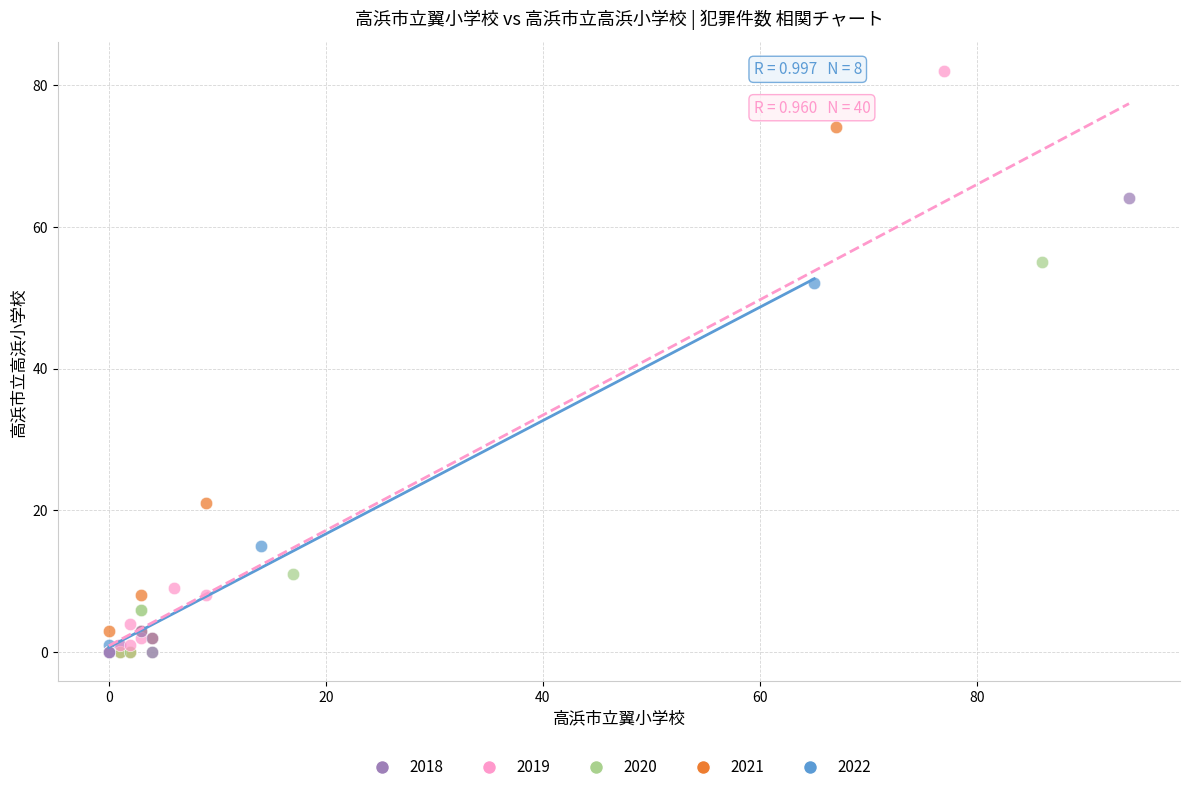

What are all the series names shown in the legend?

2018, 2019, 2020, 2021, 2022